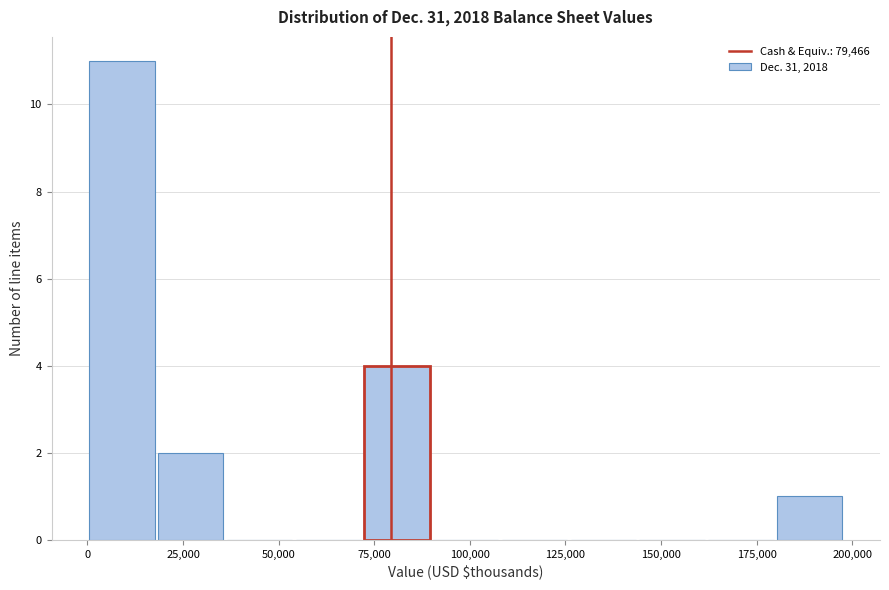

Around what value on the x-axis is the tallest bar? Give the approximate position of its centre, as read against the axis.

10000